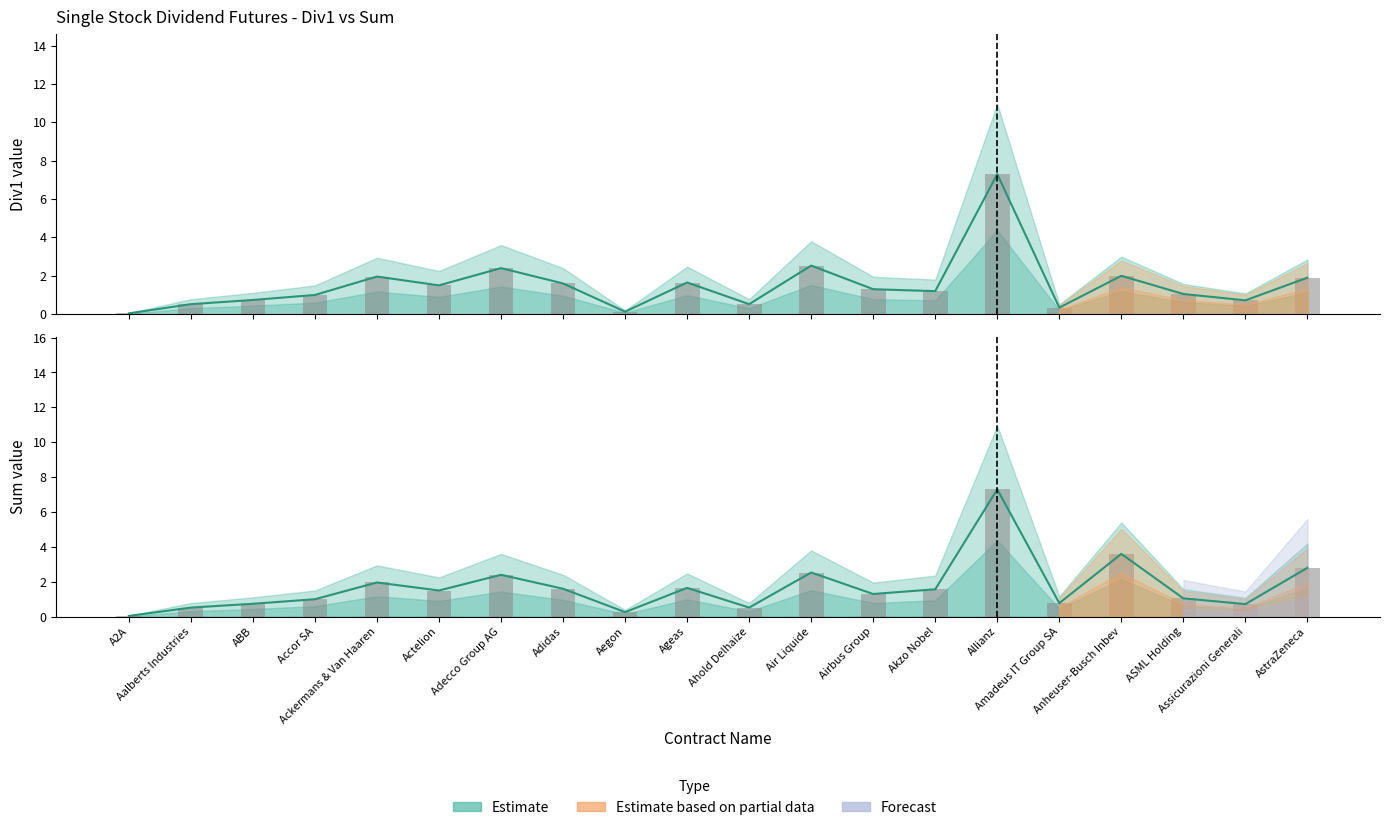

At how many categories does at least one series exceed 3?

2